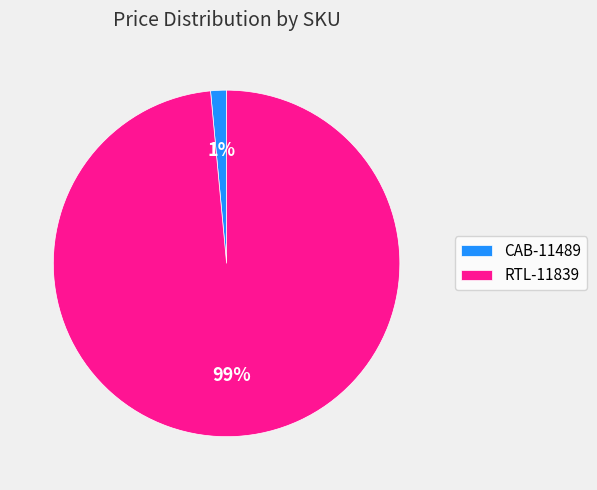

To the nearest percent, what is the combined percentage of RTL-11839 and CAB-11489?

100%